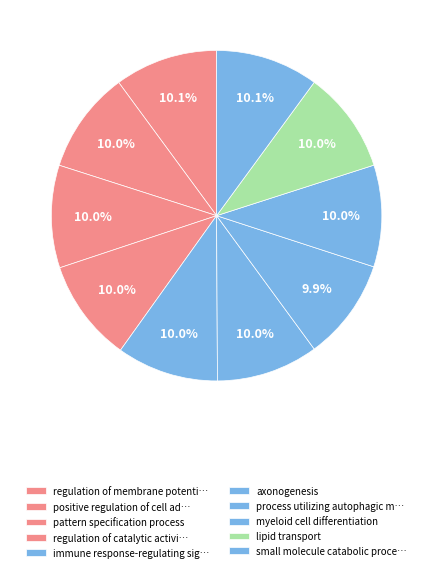

Does pattern specification process account for over 50% of the chart?

No